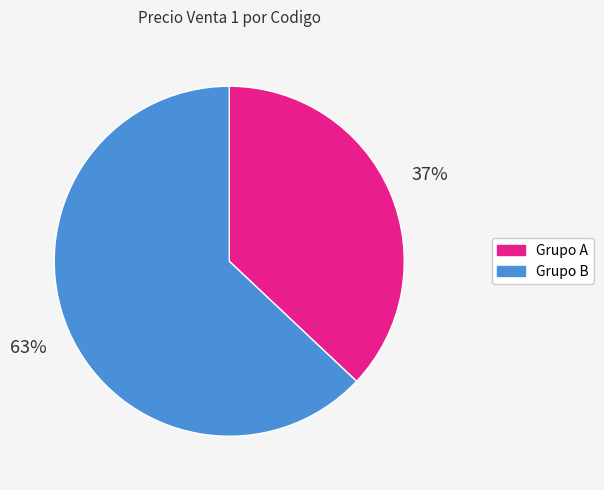

Combined, do Grupo B and Grupo A account for over 50%?

Yes